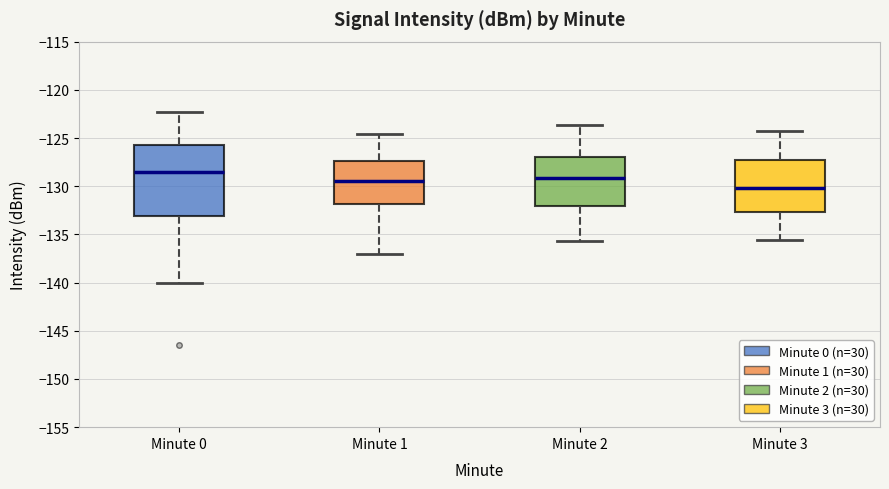

Reading left to right, read every box against the y-axis: the position of its median line, the range the box covers, and the ends of its whiskers. The values are not printed on the chart, so give them approximately, as read against the axis.

Minute 0: median -128.5, box -133.0 to -125.5, whiskers -140.0 to -122.5
Minute 1: median -129.5, box -132.0 to -127.5, whiskers -137.0 to -124.5
Minute 2: median -129.0, box -132.0 to -127.0, whiskers -135.5 to -123.5
Minute 3: median -130.0, box -132.5 to -127.0, whiskers -135.5 to -124.5